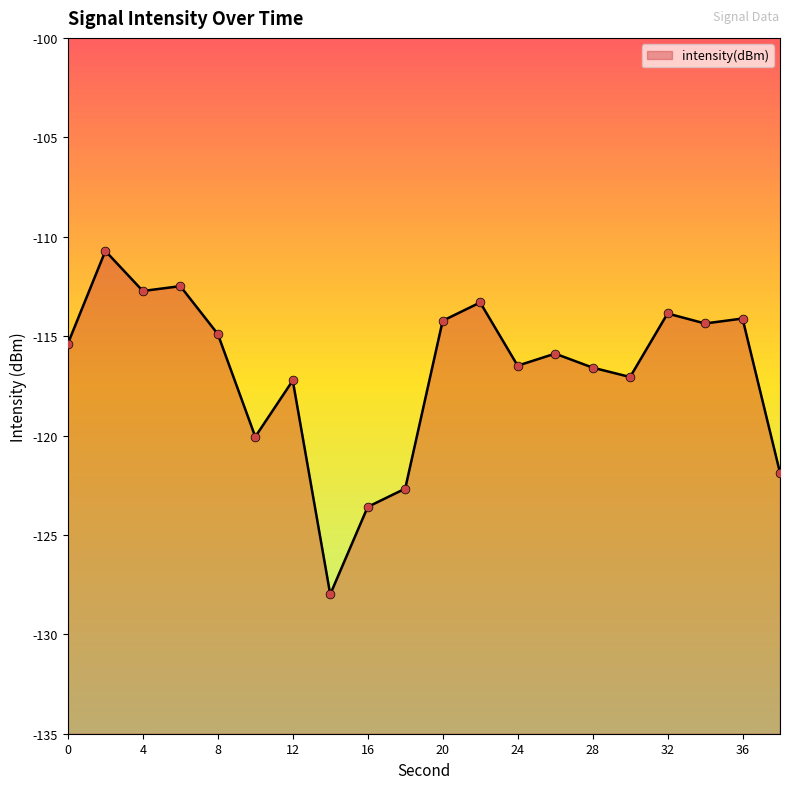

Which has a higher value, 8 or 34?

34